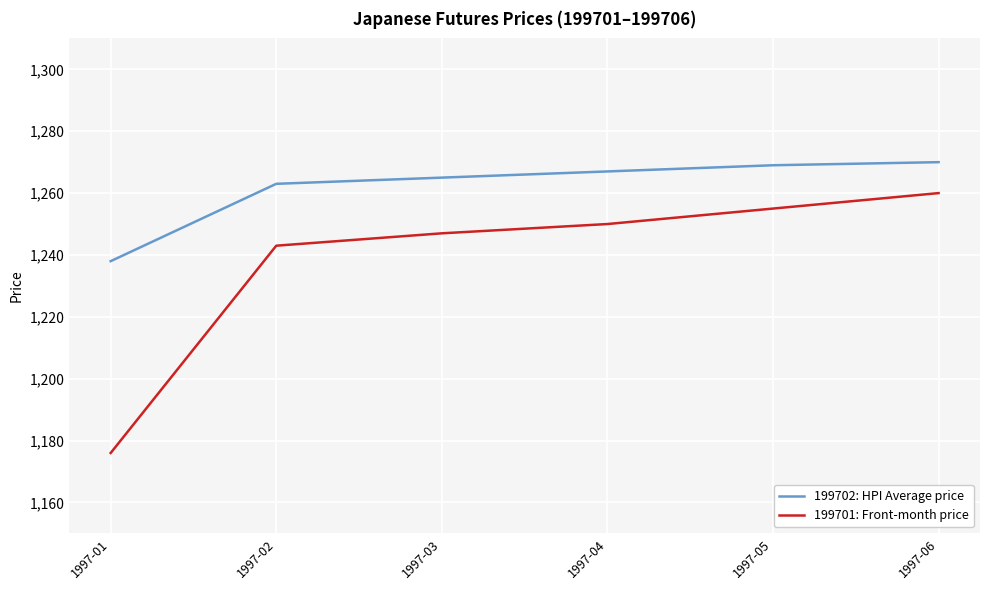

What is the difference between the second highest and second lowest values in the 199701: Front-month price series?

12